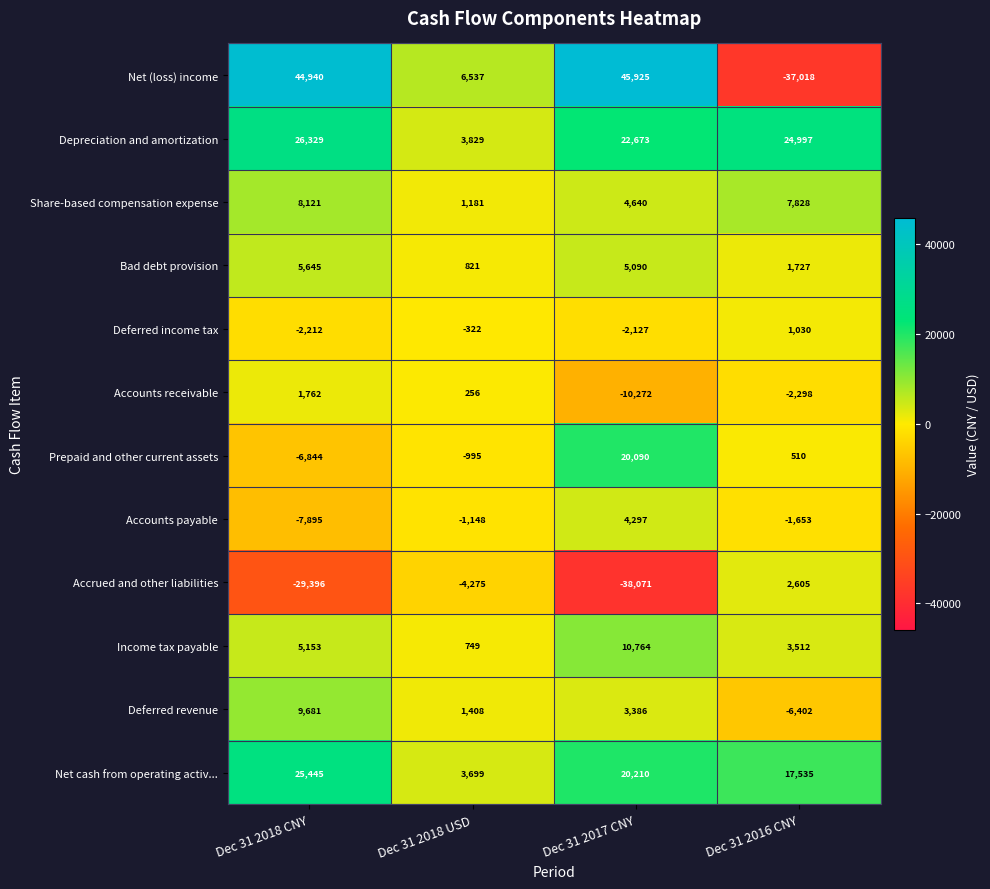

Where is Accrued and other liabilities nearest to the value -17733?

Dec 31 2018 CNY